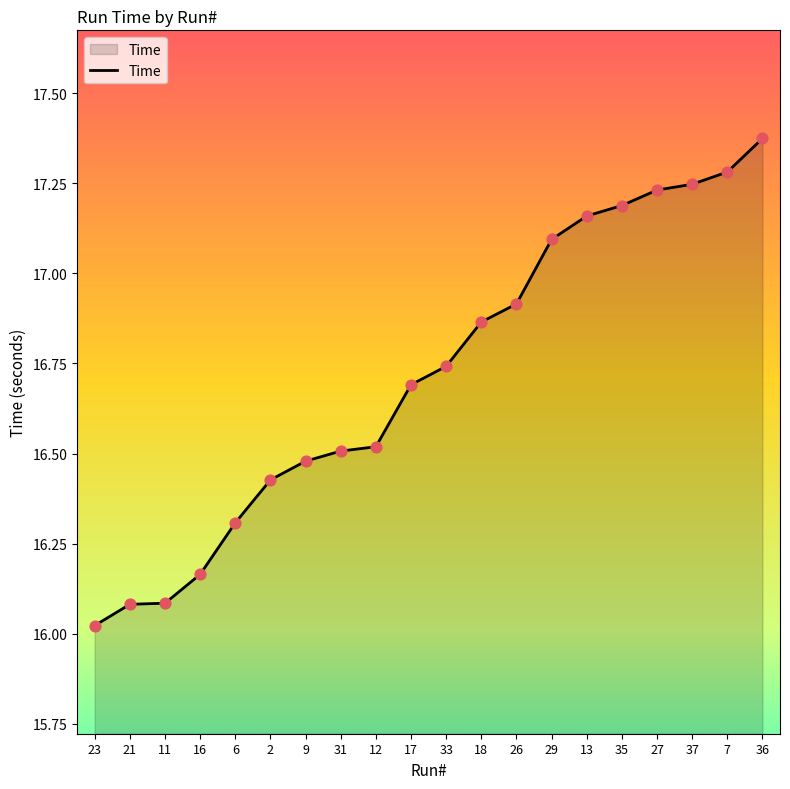

What is the change in value from 17 to 37?

+0.6